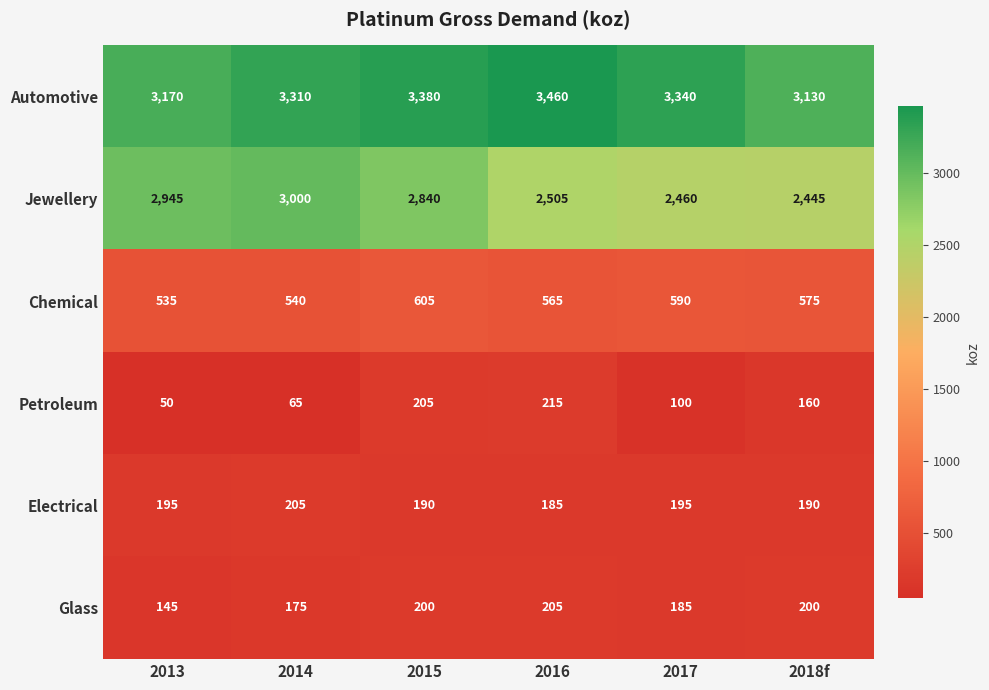

Which label corresponds to the smallest value in the chart?

2013